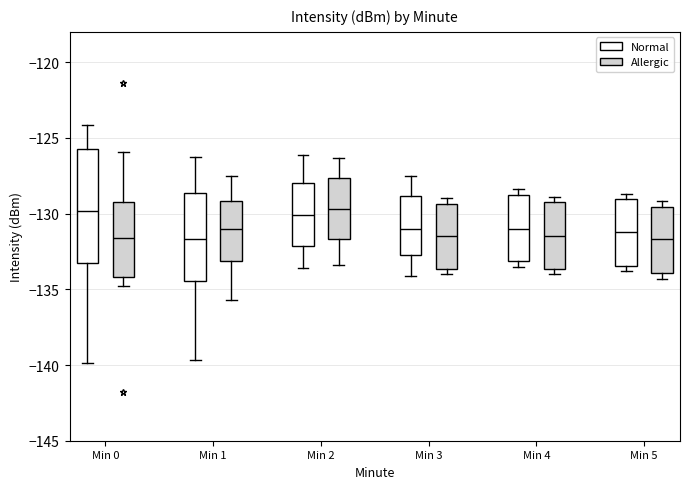

Reading left to right, transcribe this box plot: for each box, give where its median line is, the range the box spans, and where its two whiskers end, as read against the y-axis. The values are not printed on the chart, so give them approximately, as read against the axis.

Min 0 (Normal): median -130.0, box -133.0 to -126.0, whiskers -140.0 to -124.0
Min 0 (Allergic): median -131.5, box -134.0 to -129.0, whiskers -135.0 to -126.0
Min 1 (Normal): median -131.5, box -134.5 to -128.5, whiskers -139.5 to -126.0
Min 1 (Allergic): median -131.0, box -133.0 to -129.0, whiskers -135.5 to -127.5
Min 2 (Normal): median -130.0, box -132.0 to -128.0, whiskers -133.5 to -126.0
Min 2 (Allergic): median -129.5, box -131.5 to -127.5, whiskers -133.5 to -126.5
Min 3 (Normal): median -131.0, box -132.5 to -129.0, whiskers -134.0 to -127.5
Min 3 (Allergic): median -131.5, box -133.5 to -129.5, whiskers -134.0 to -129.0
Min 4 (Normal): median -131.0, box -133.0 to -128.5, whiskers -133.5 to -128.5 (just above the box's upper edge)
Min 4 (Allergic): median -131.5, box -133.5 to -129.0, whiskers -134.0 to -129.0 (just above the box's upper edge)
Min 5 (Normal): median -131.0, box -133.5 to -129.0, whiskers -134.0 to -128.5
Min 5 (Allergic): median -131.5, box -134.0 to -129.5, whiskers -134.5 to -129.0